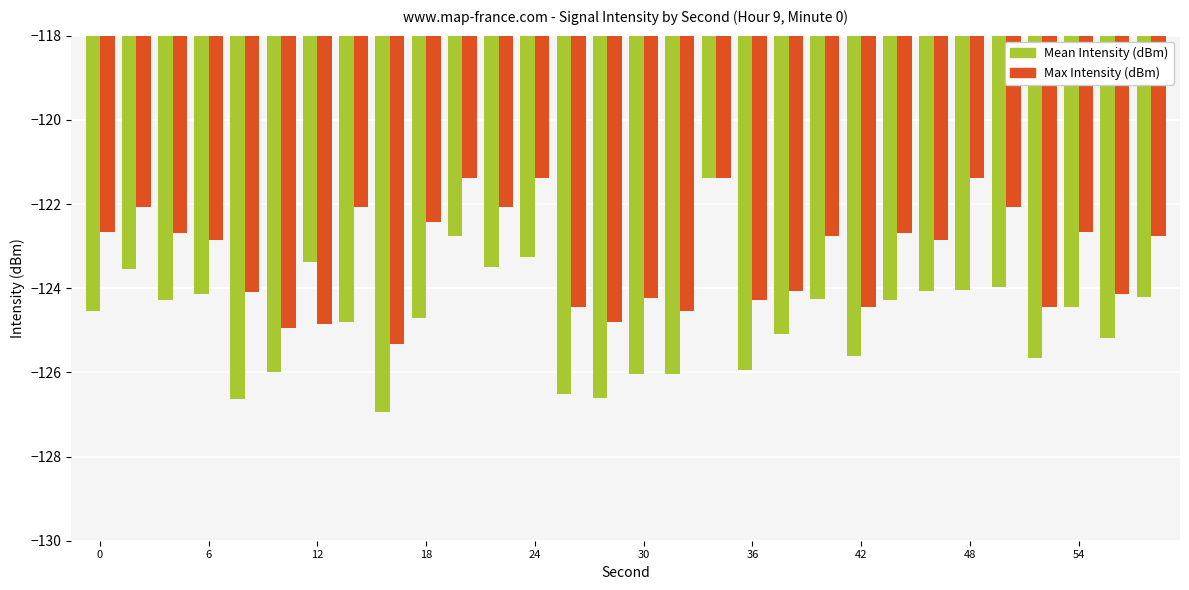

What is the sum of all Mean Intensity (dBm) values?

-3741.8